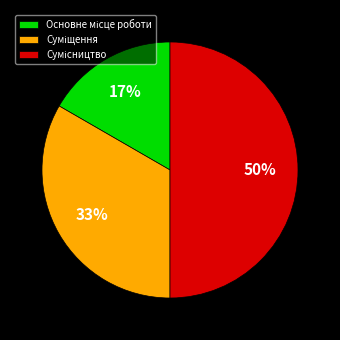

To the nearest percent, what is the difference between the largest and smallest slice percentages?

33%